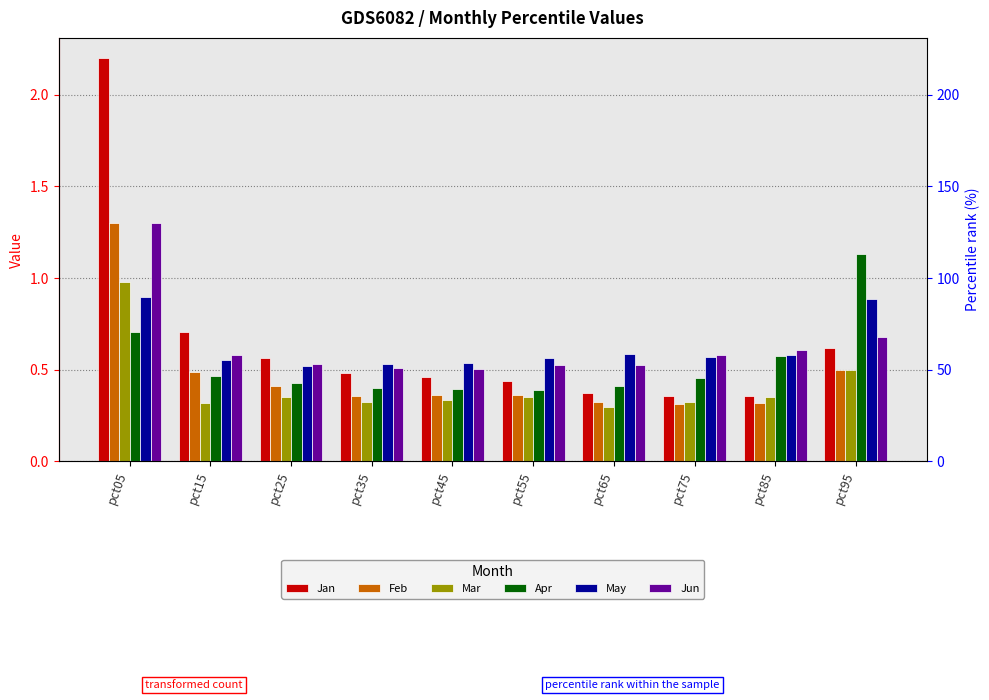

What is the minimum value shown in the chart?

0.3